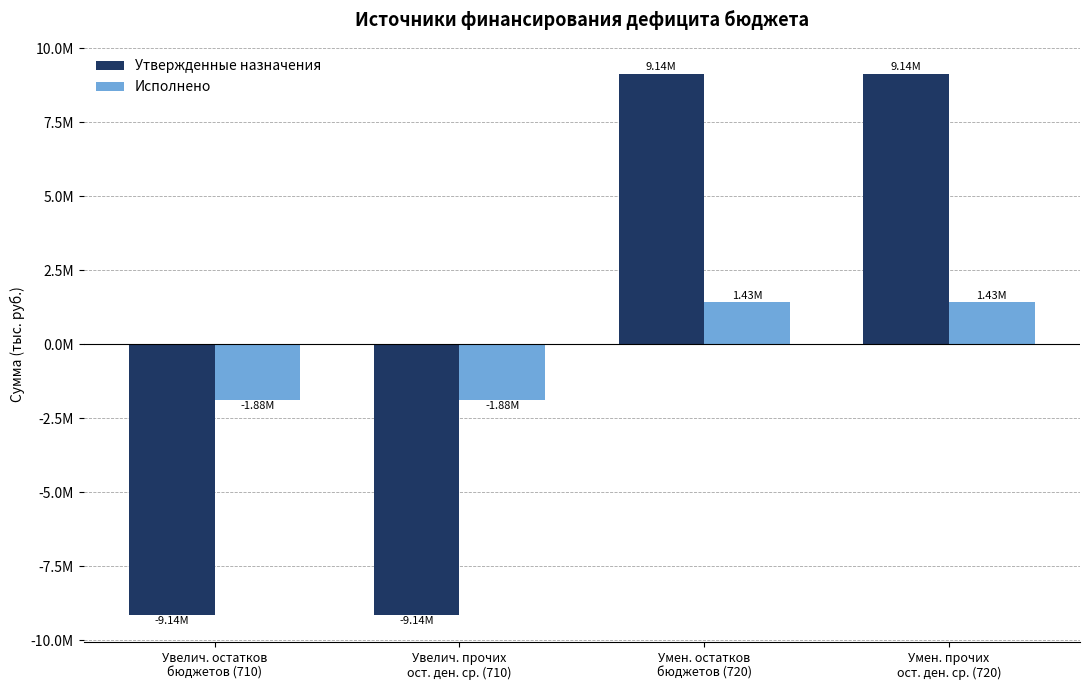

What are all the series names shown in the legend?

Утвержденные назначения, Исполнено